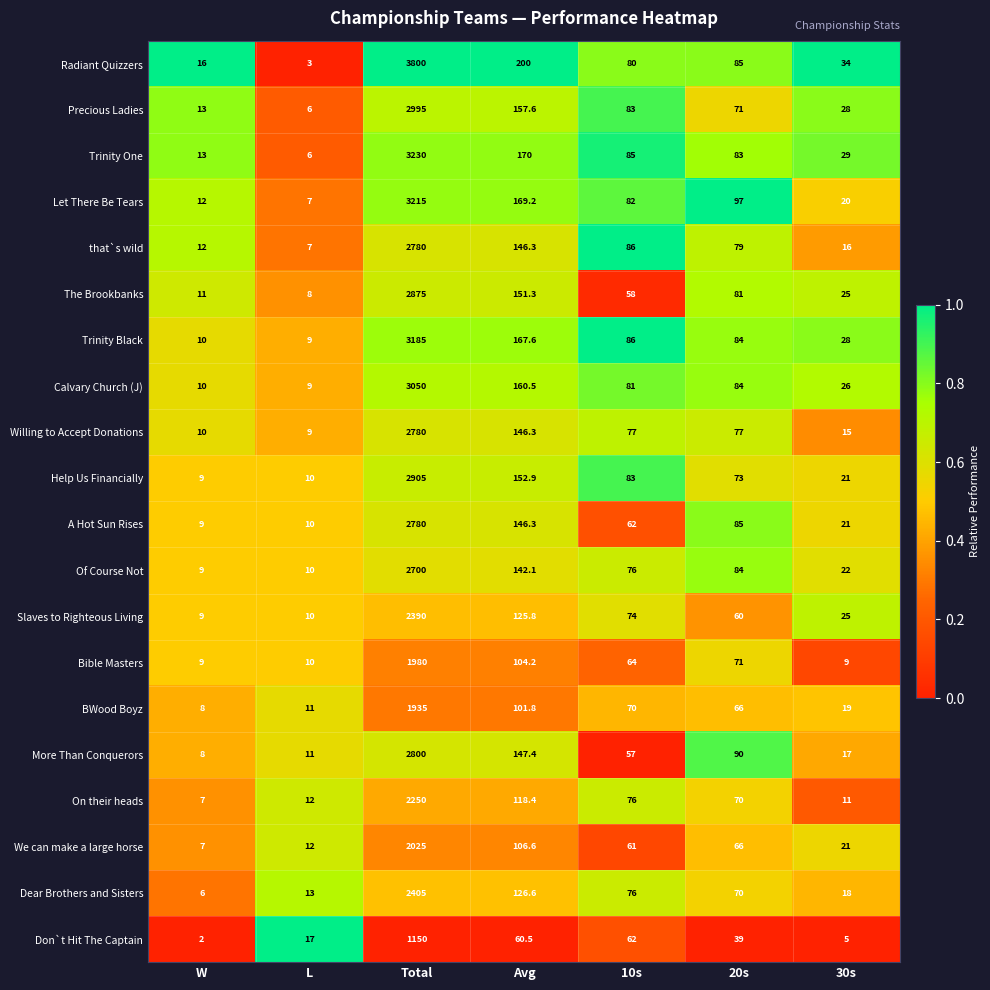

What is the sum of all The Brookbanks values?

3209.3